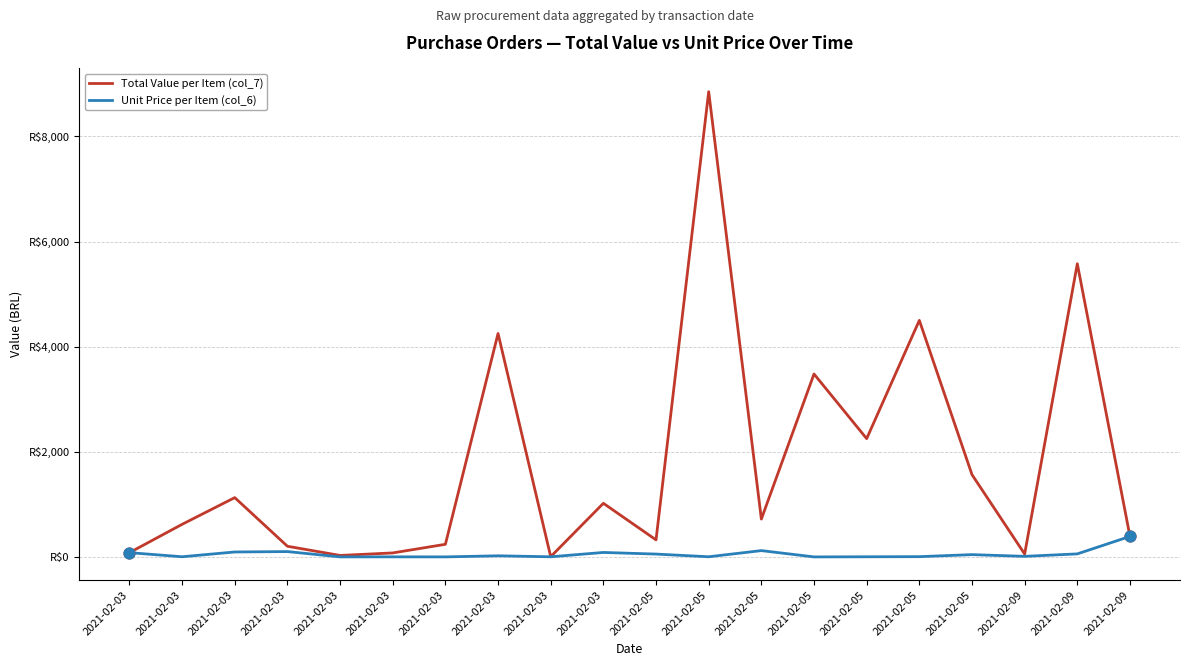

At how many categories does at least one series exceed 977?

9